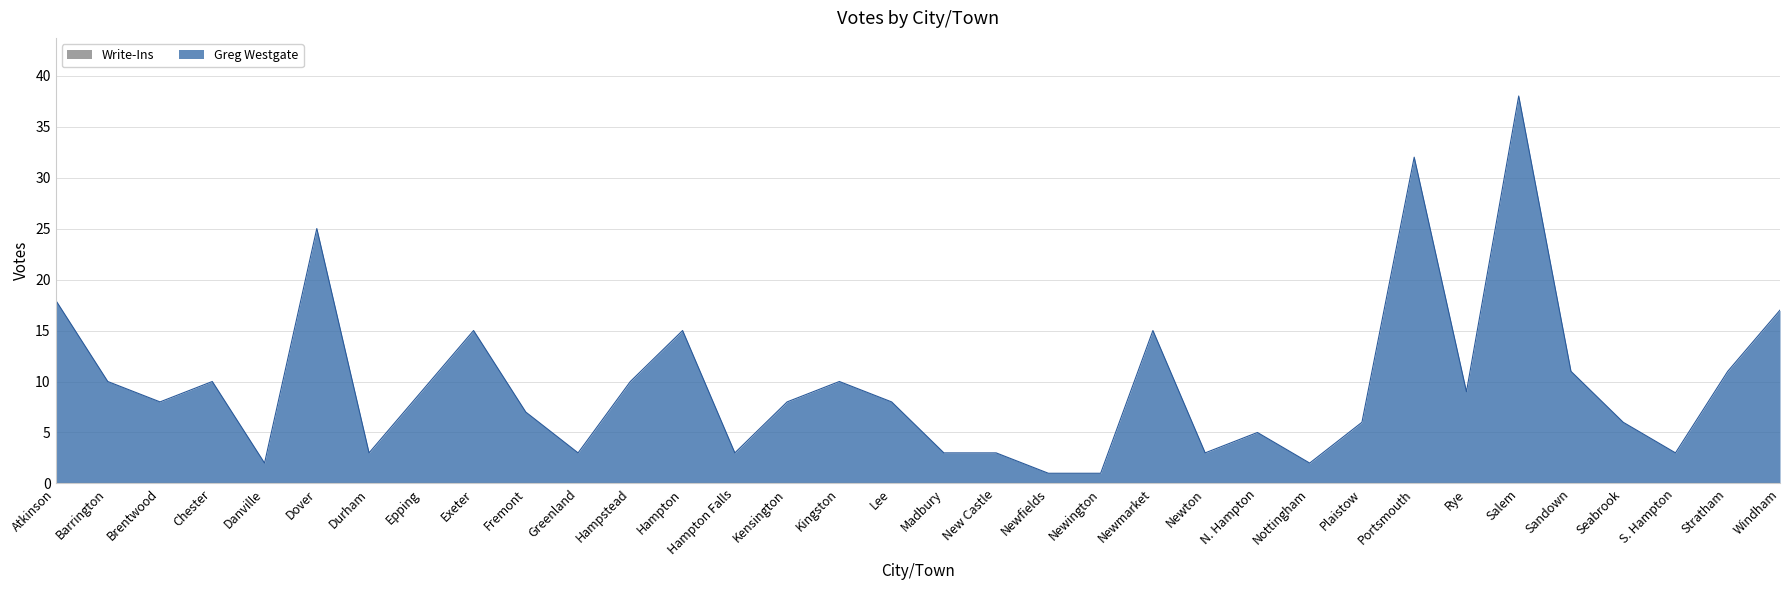

What is the sum of all values?

330